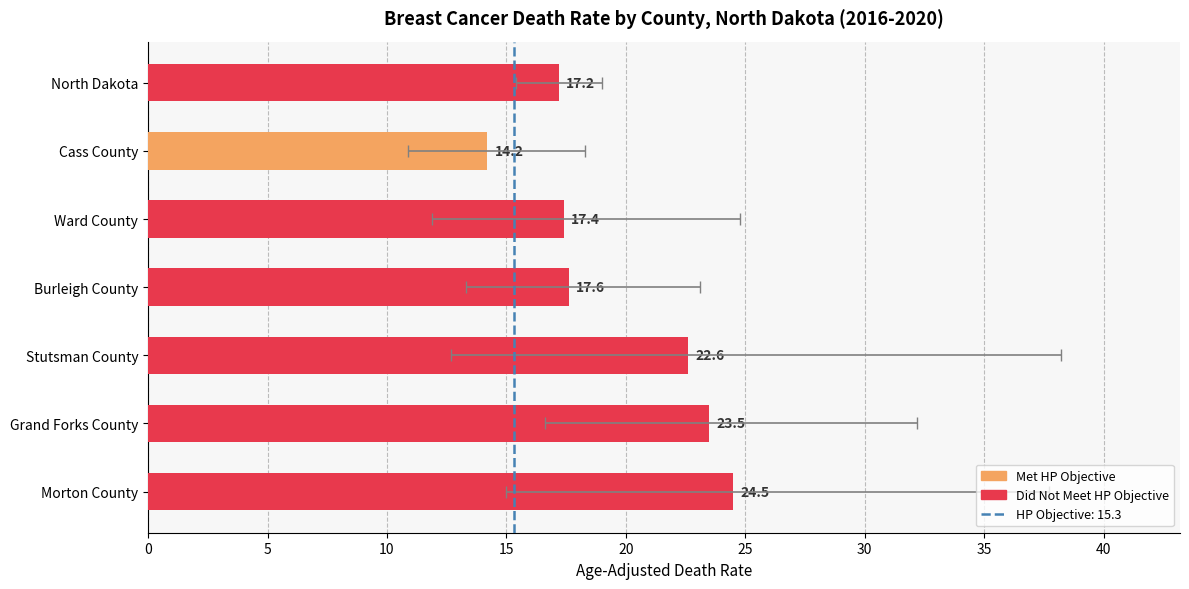

How many data points in Lower CI are less than 13?

3